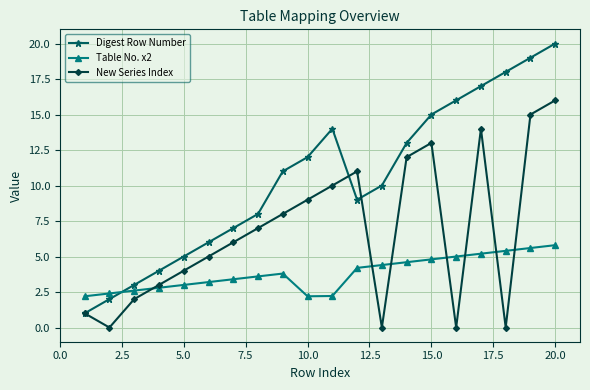

Rank the series by their average value, from lowest to highest.

Table No. x2, New Series Index, Digest Row Number